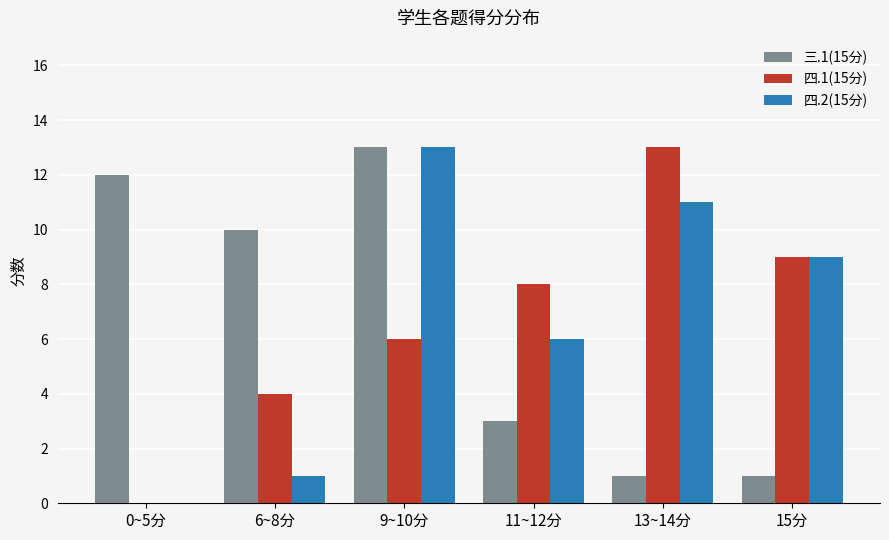

Reading left to right, extract all data points from this chart.

三.1(15分): 0~5分=12	6~8分=10	9~10分=13	11~12分=3	13~14分=1	15分=1
四.1(15分): 0~5分=0	6~8分=4	9~10分=6	11~12分=8	13~14分=13	15分=9
四.2(15分): 0~5分=0	6~8分=1	9~10分=13	11~12分=6	13~14分=11	15分=9